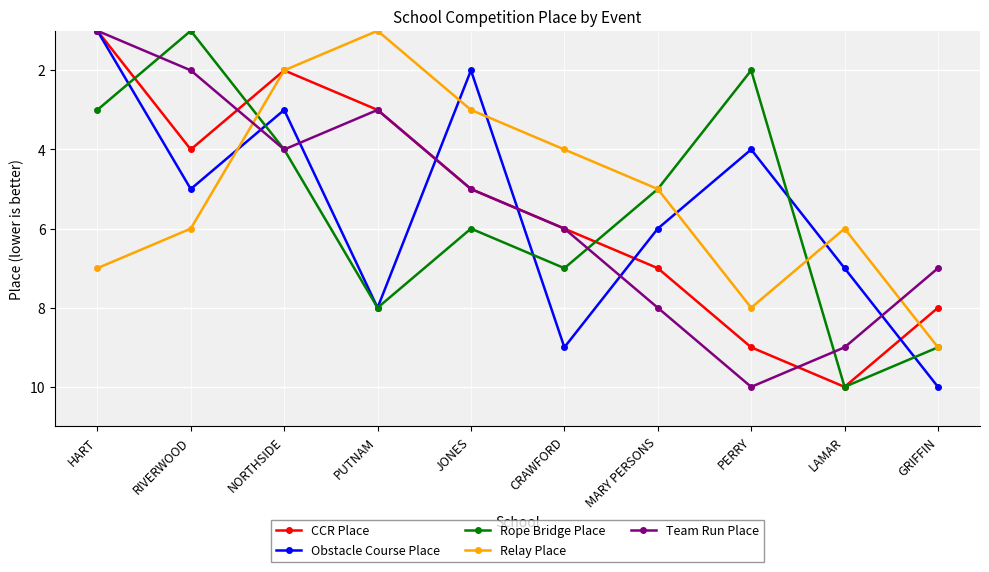

At which category is the sum across all series the highest?

GRIFFIN